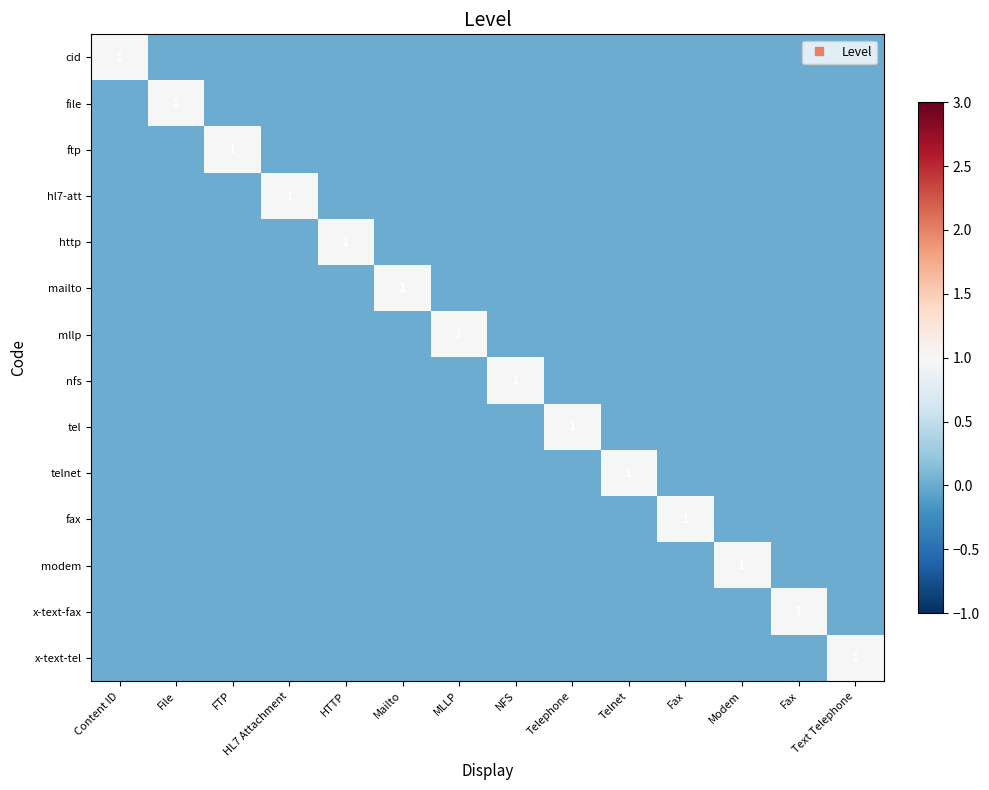

Which series has the largest total across all categories?

cid